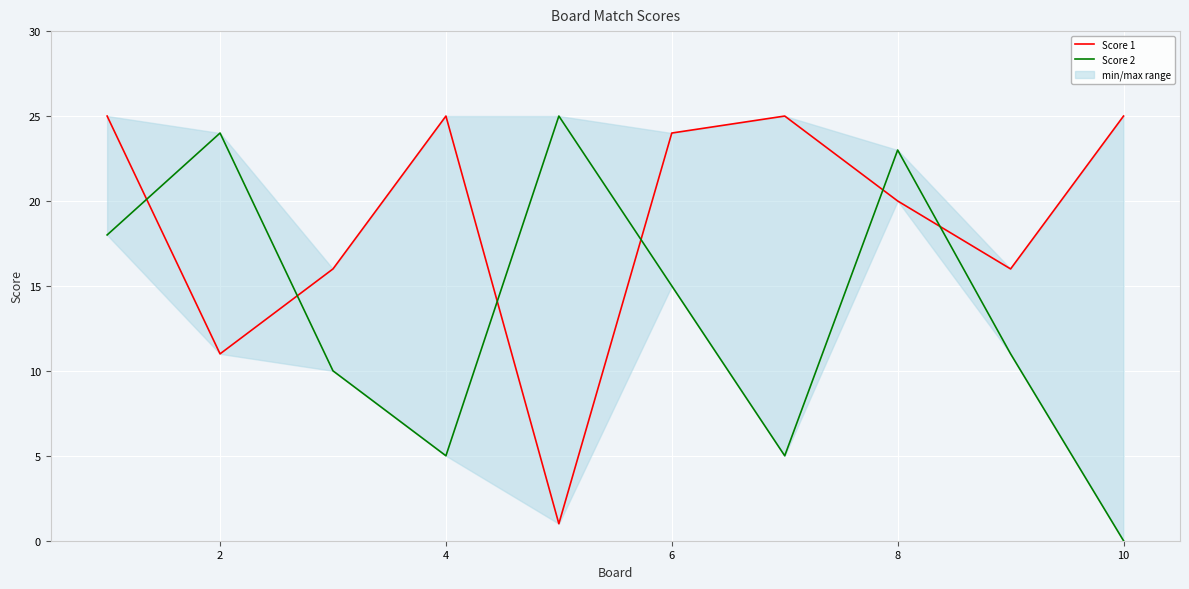

Rank the series by their maximum value, from lowest to highest.

Score 1, Score 2